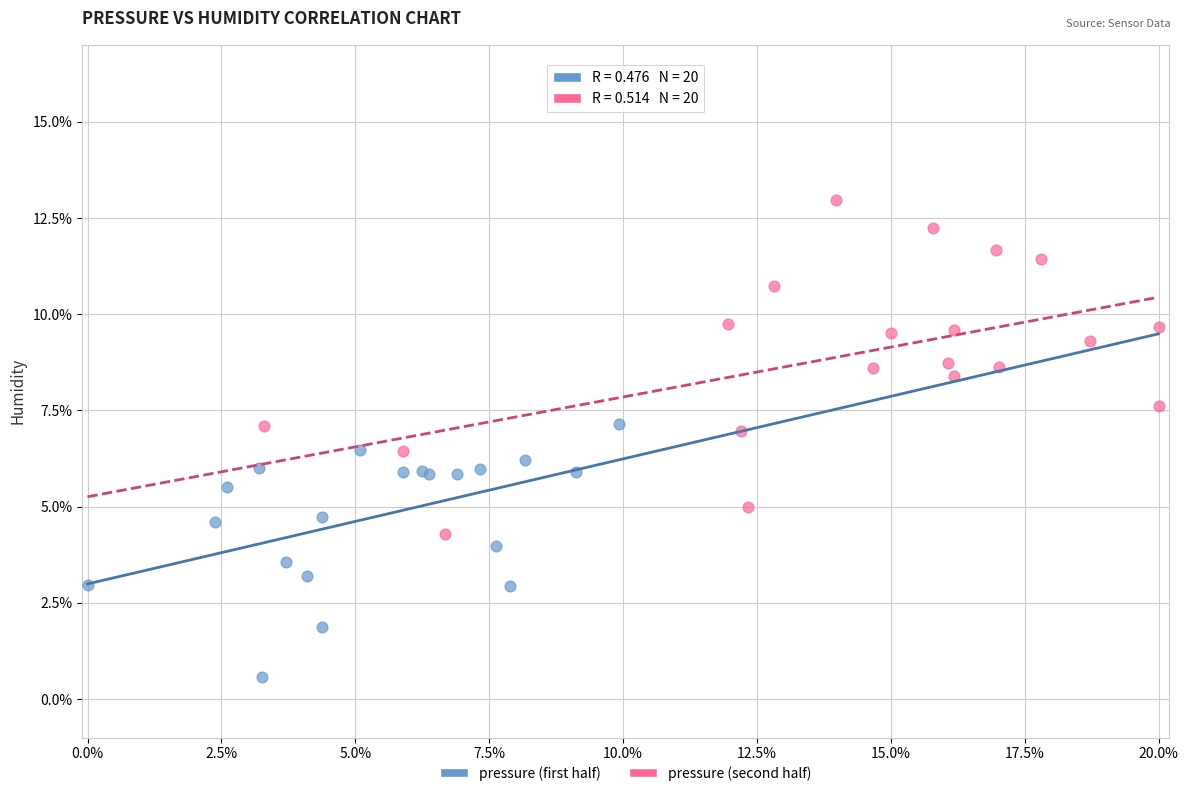

Which series reaches the minimum Y coordinate?

pressure (first half)